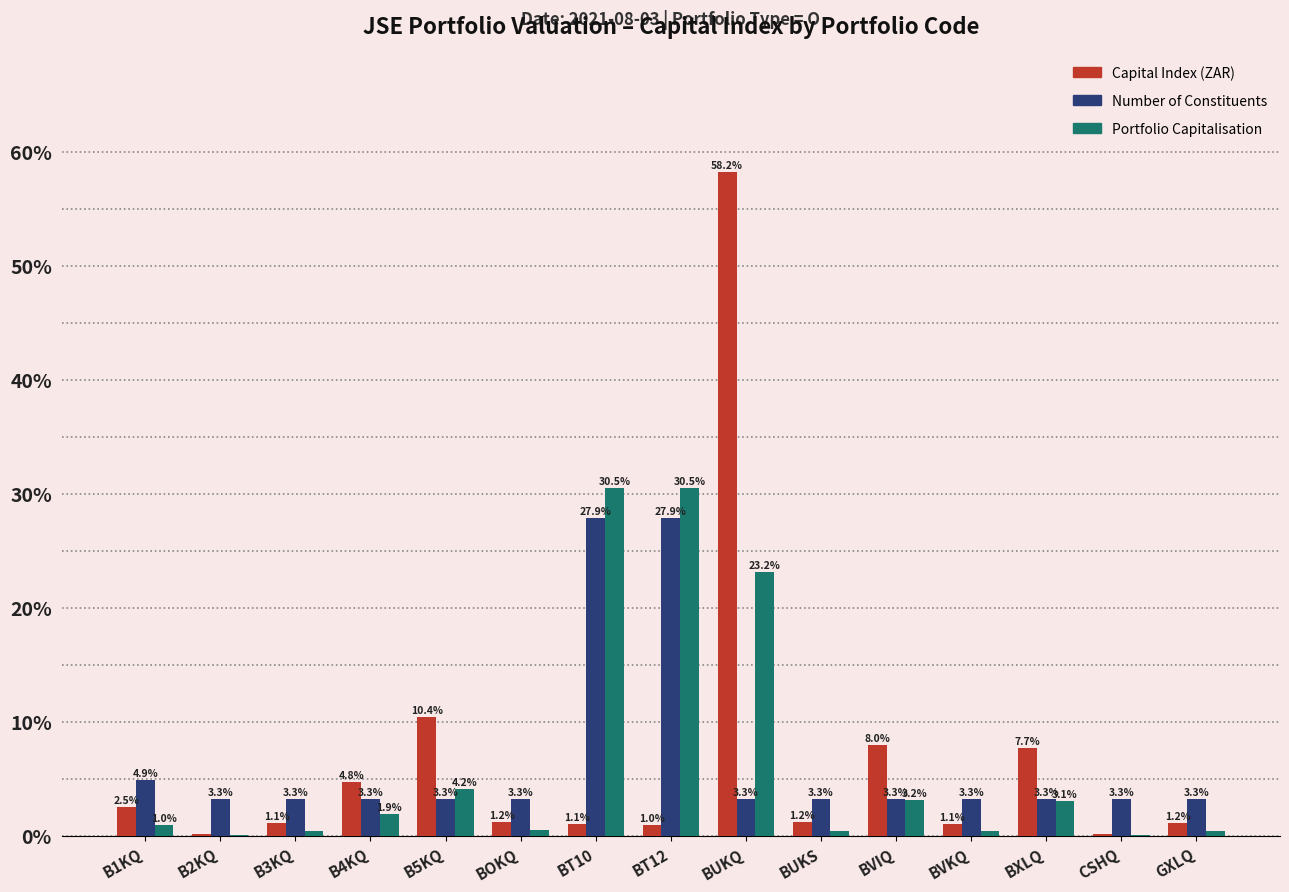

Which series has the widest spread of values?

Capital Index (ZAR)